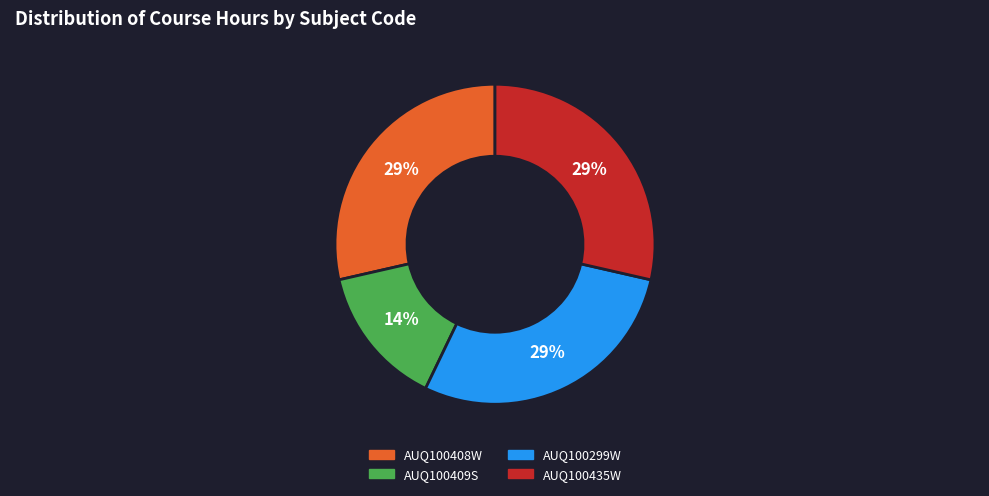

To the nearest percent, what portion does AUQ100299W represent?

29%